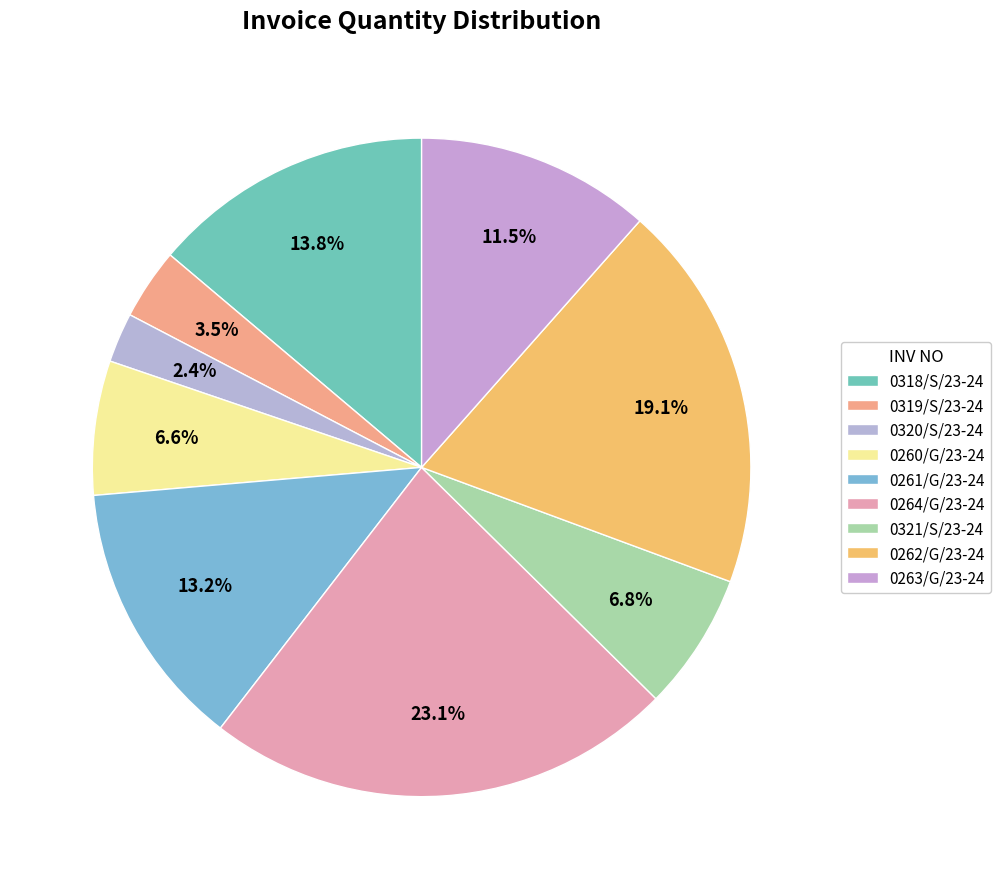

To the nearest percent, what percentage of the pie is 0261/G/23-24?

13%